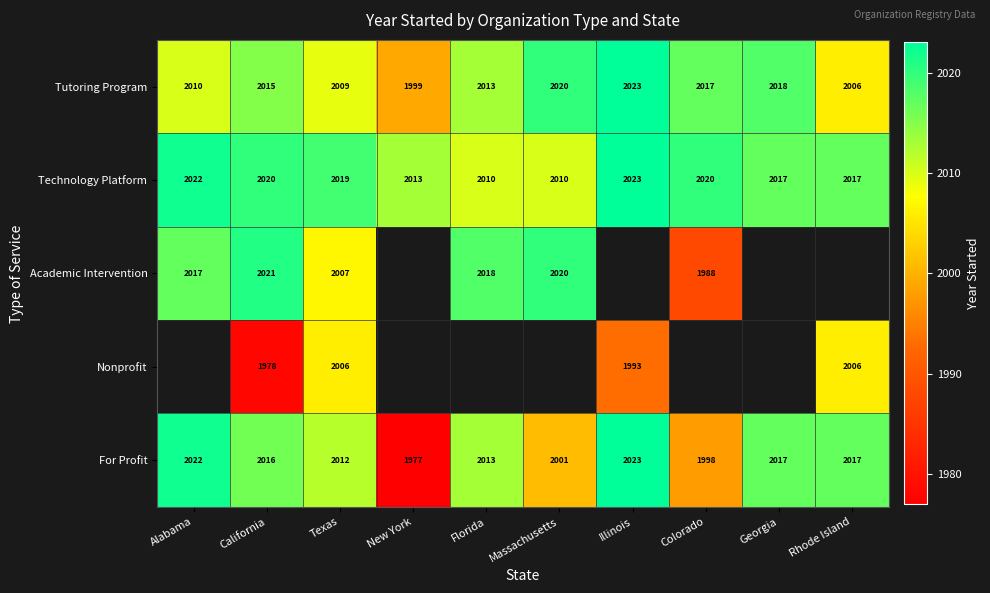

What is the difference between the maximum and minimum values in the Tutoring Program series?

24